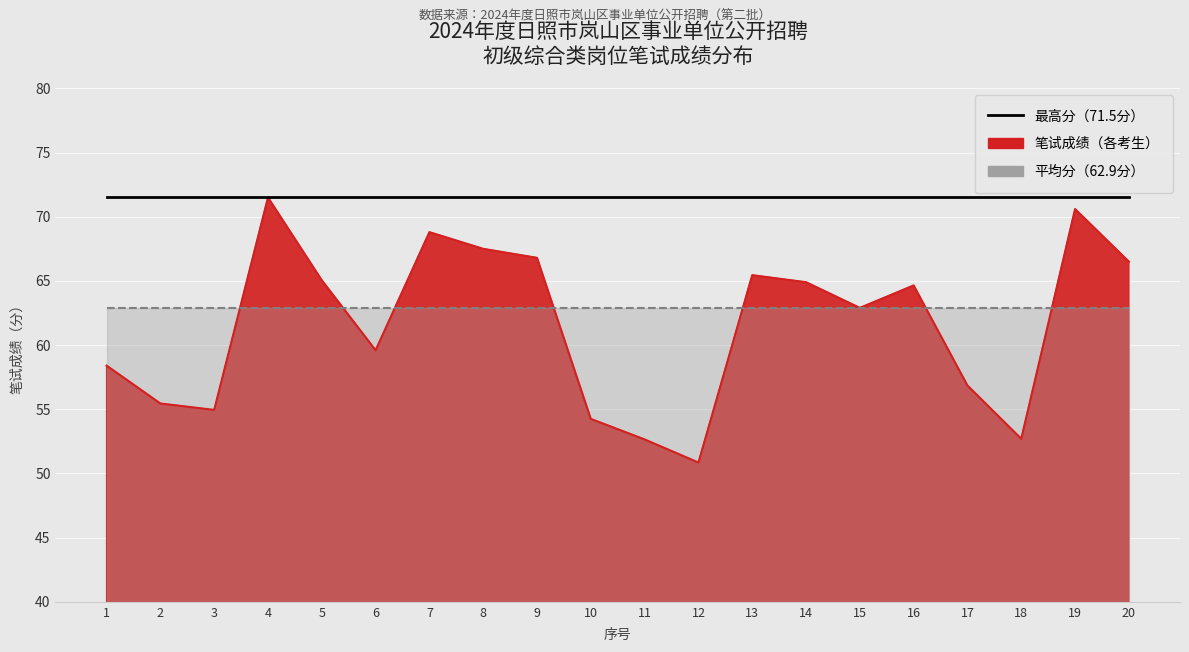

The value of 最高分 at 19 is 71.5. True or false?

True